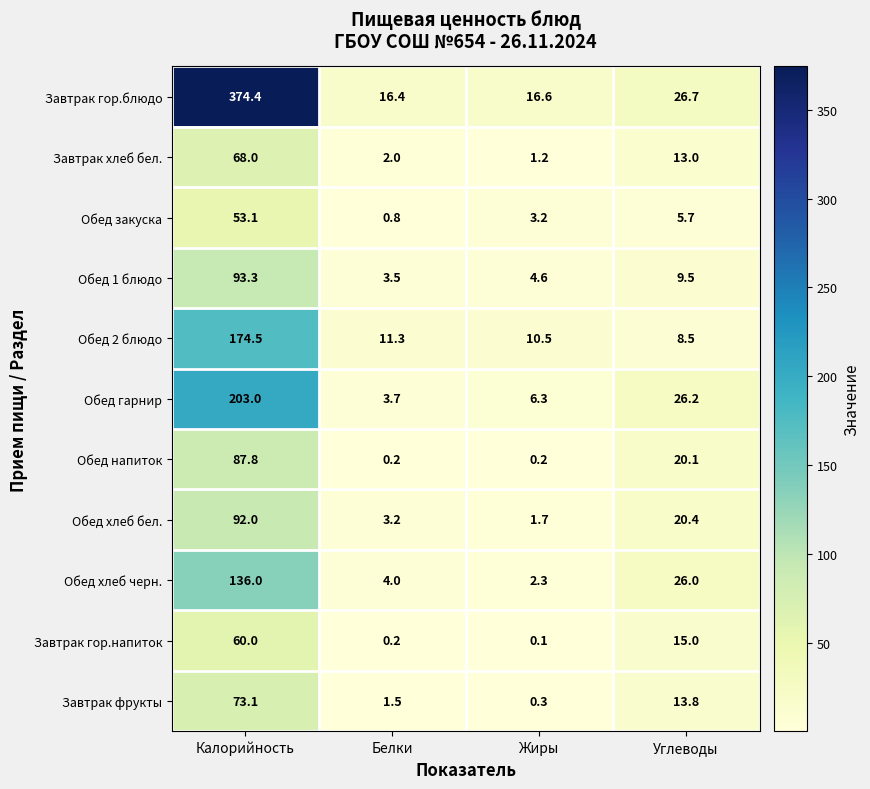

Which series has the largest range (max minus min)?

Завтрак гор.блюдо